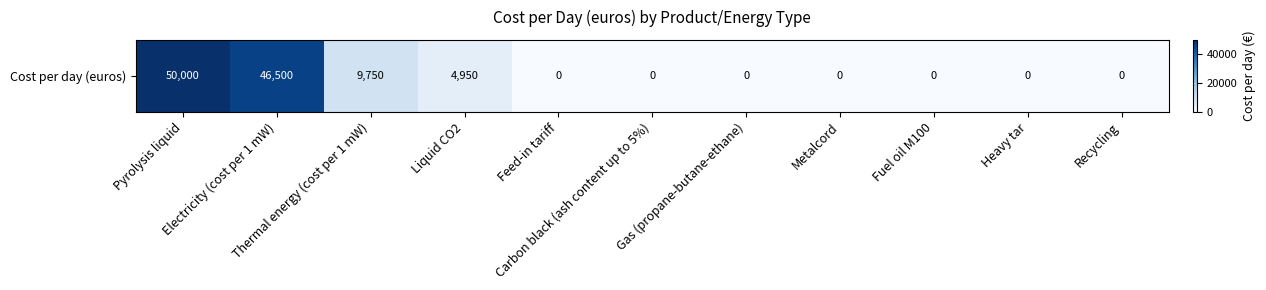

Reading right to left, transcribe all the data shown in this chart.

Recycling=0	Heavy tar=0	Fuel oil M100=0	Metalcord=0	Gas (propane-butane-ethane)=0	Carbon black (ash content up to 5%)=0	Feed-in tariff=0	Liquid CO2=4950	Thermal energy (cost per 1 mW)=9750	Electricity (cost per 1 mW)=46500	Pyrolysis liquid=50000